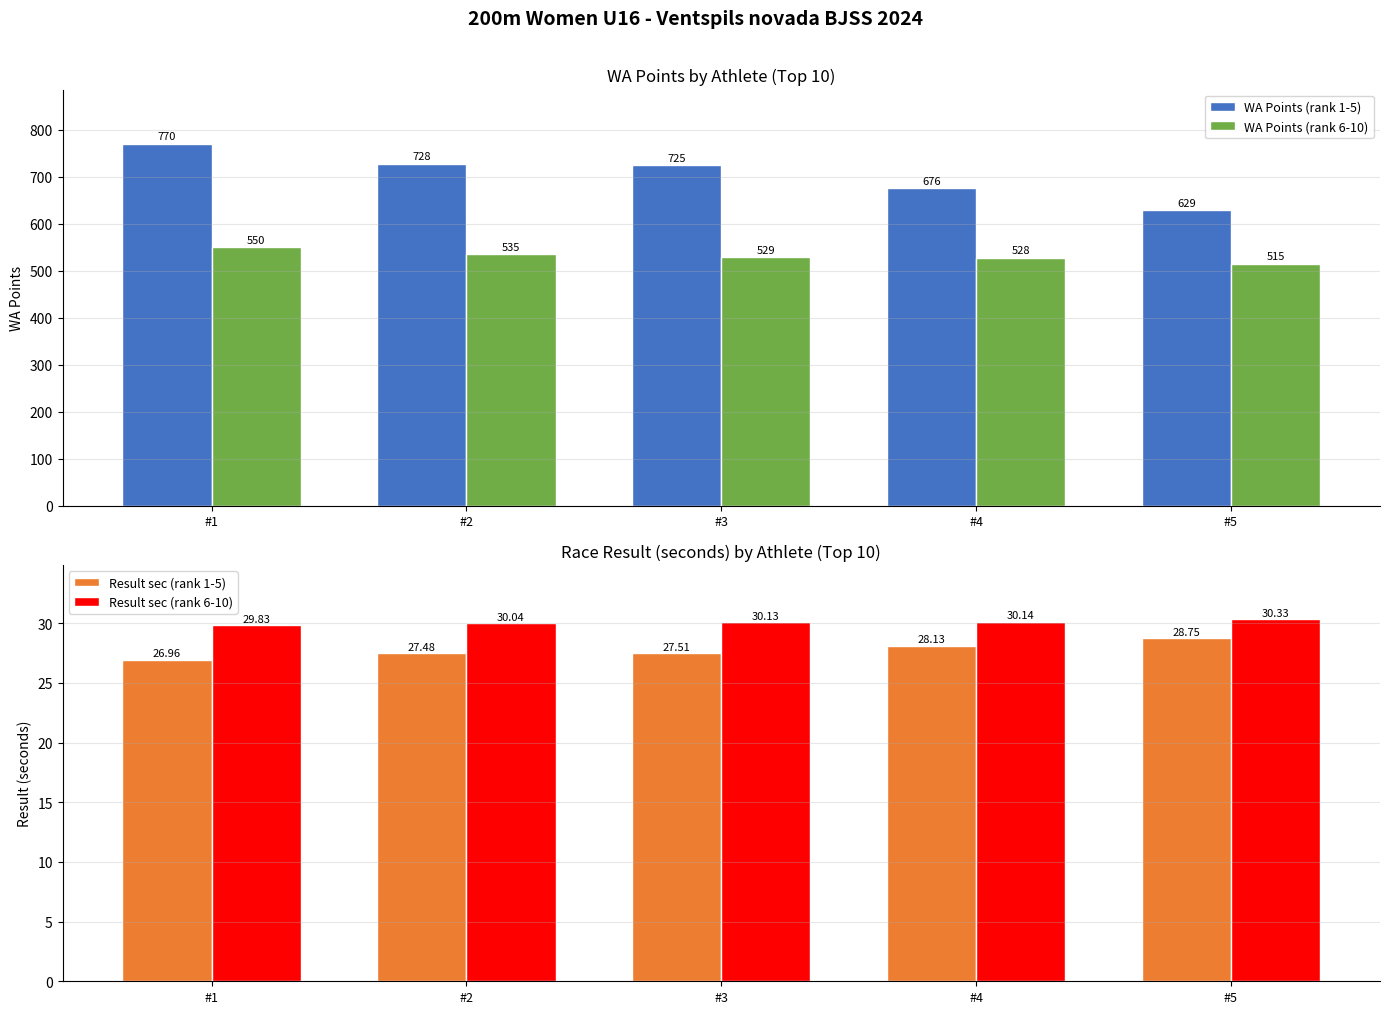

What is the value of the WA Points (rank 1-5) bar at the 3rd from the left?

725